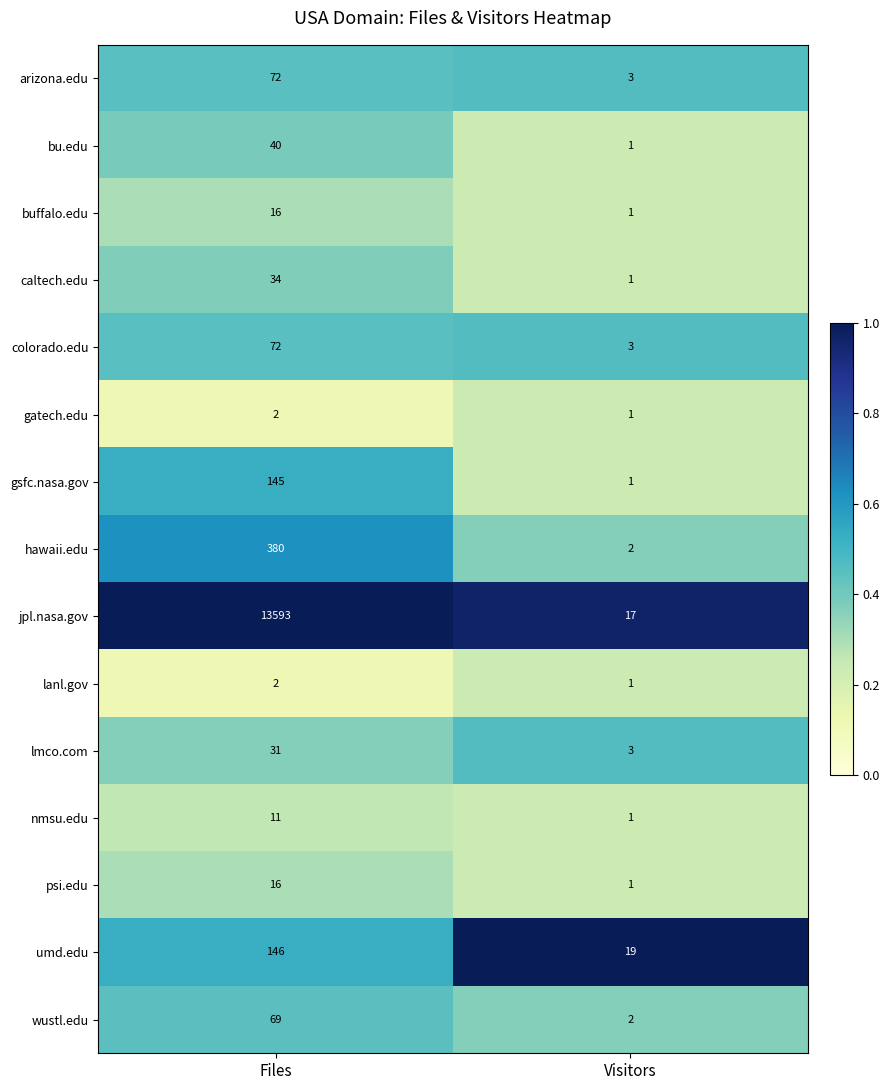

Where is caltech.edu nearest to the value 17?

Visitors